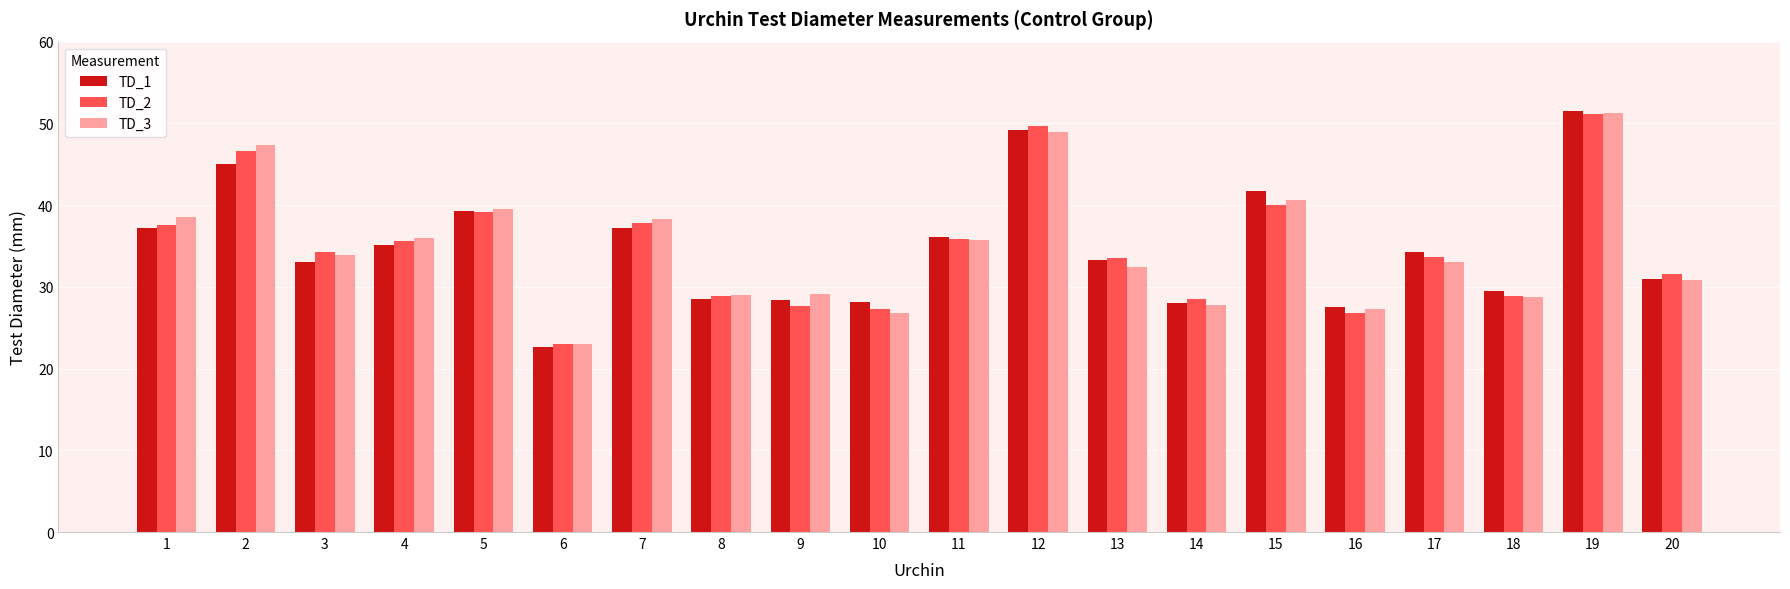

At which category does the chart reach its minimum across all series?

6